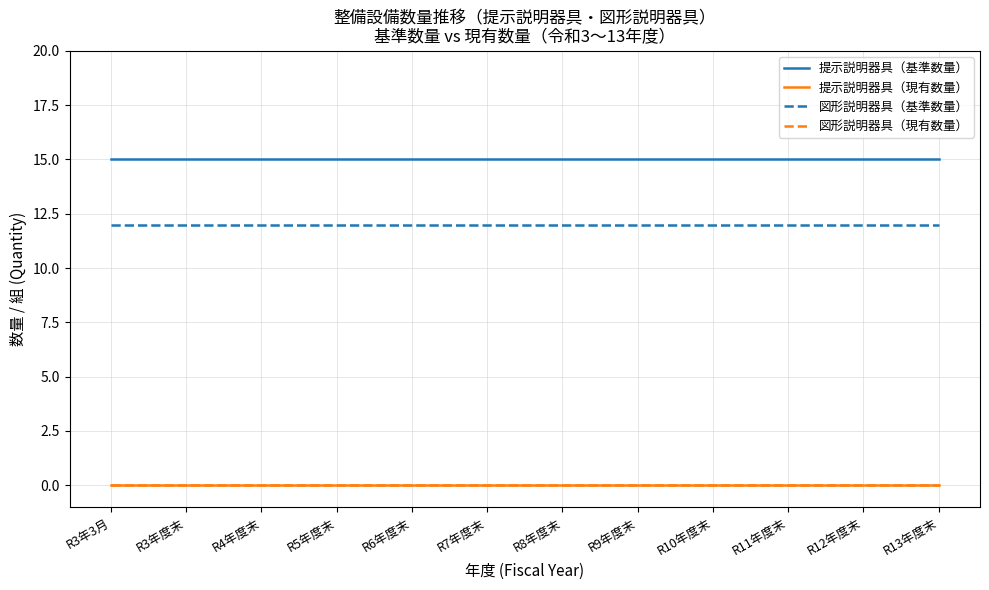

Reading left to right, transcribe all the data shown in this chart.

提示説明器具（基準数量）: 15	15	15	15	15	15	15	15	15	15	15	15
提示説明器具（現有数量）: 0	0	0	0	0	0	0	0	0	0	0	0
図形説明器具（基準数量）: 12	12	12	12	12	12	12	12	12	12	12	12
図形説明器具（現有数量）: 0	0	0	0	0	0	0	0	0	0	0	0